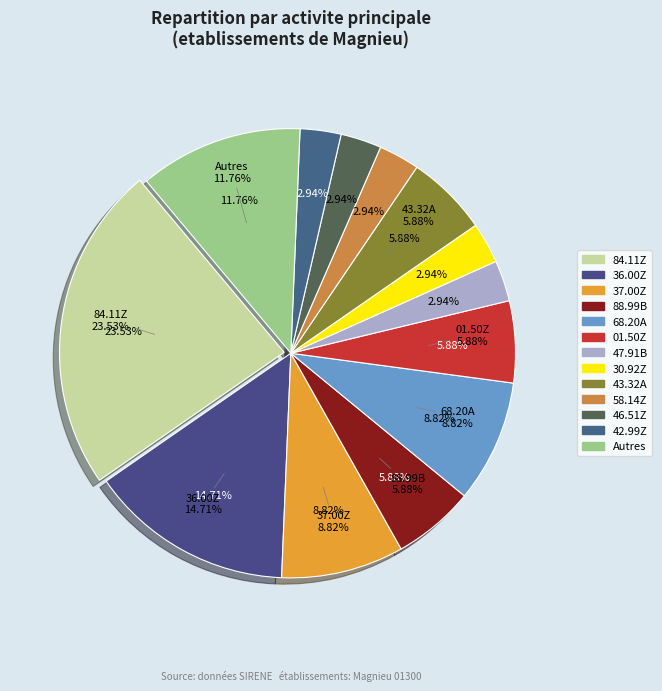

Does false account for over 50% of the chart?

No